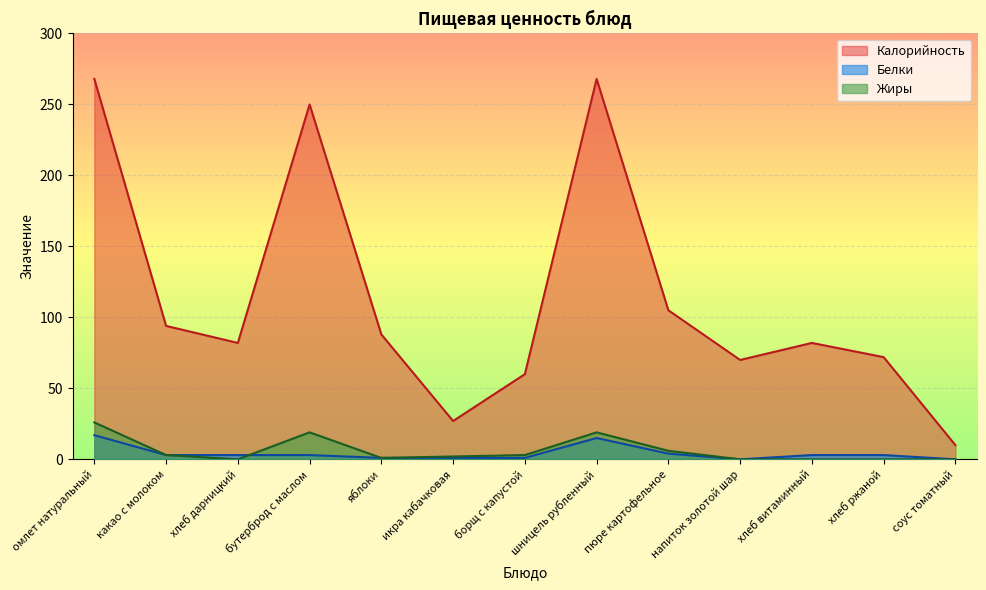

Rank the series at хлеб дарницкий from highest to lowest value.

Калорийность, Белки, Жиры